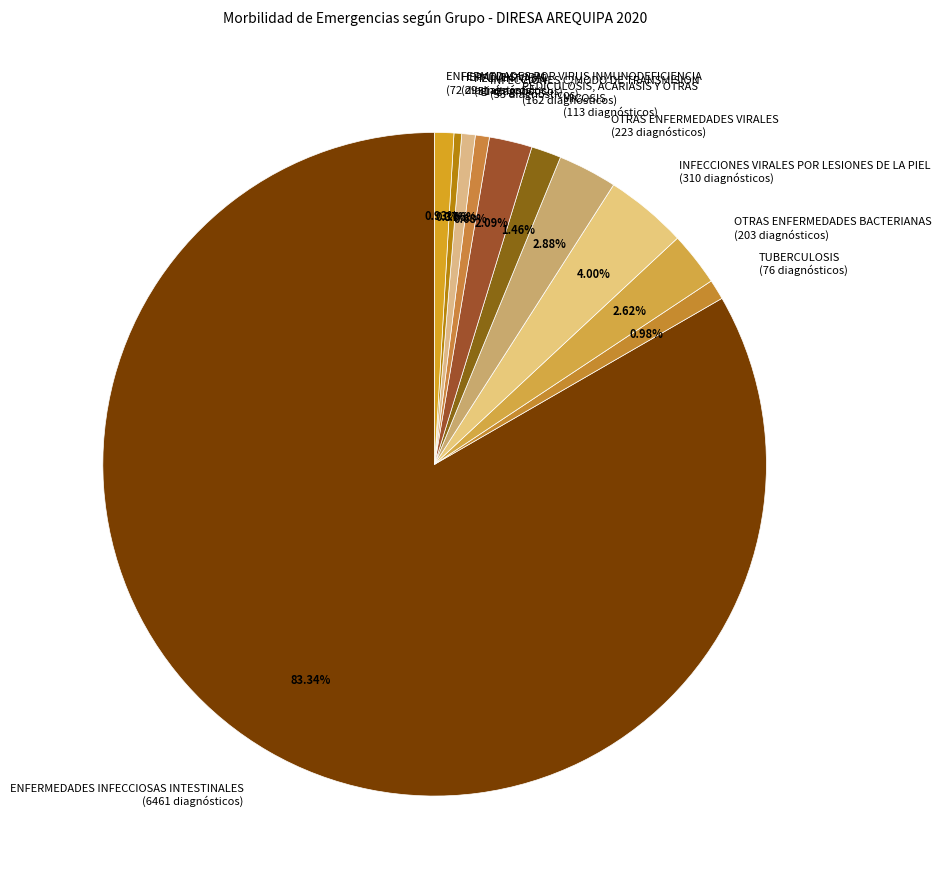

To the nearest percent, what portion does MICOSIS represent?

1%